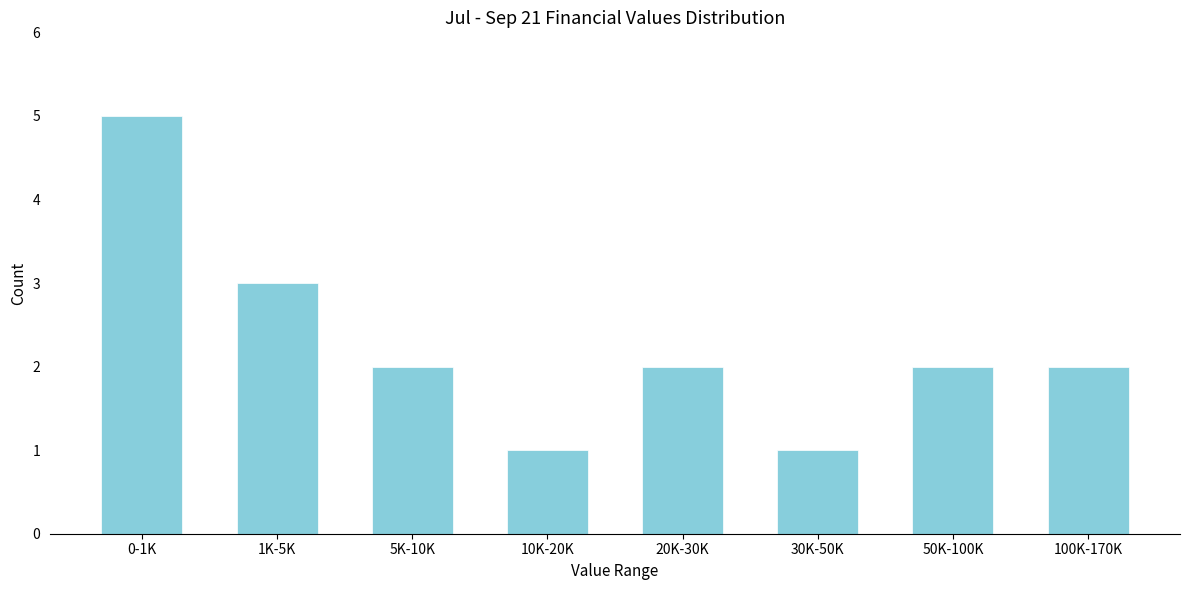

Reading right to left, what are all the values shown in this chart?

100K-170K=2	50K-100K=2	30K-50K=1	20K-30K=2	10K-20K=1	5K-10K=2	1K-5K=3	0-1K=5